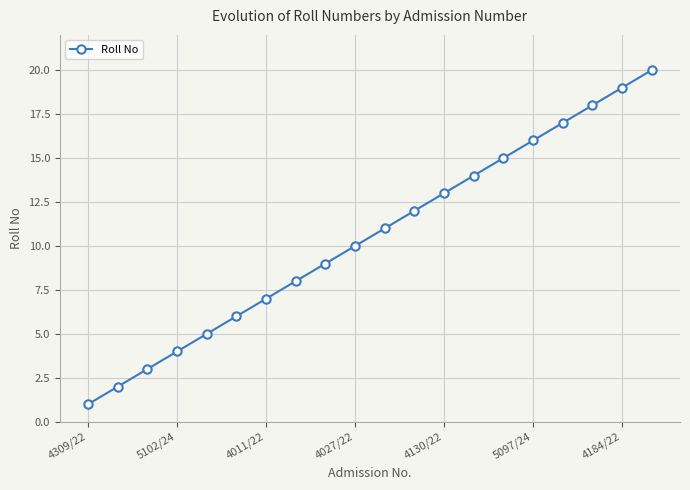

What is the greatest value displayed?

20